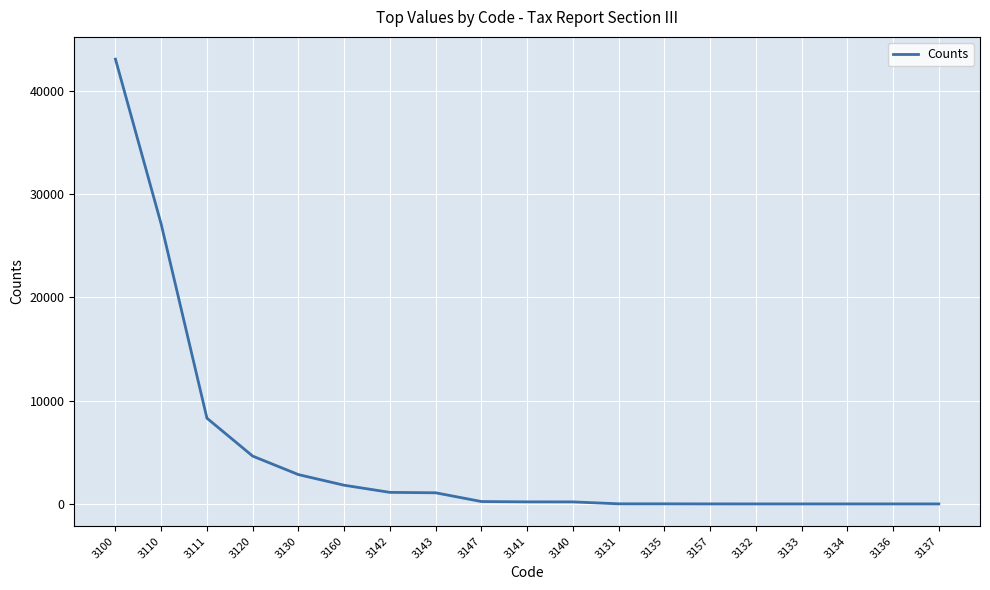

What position from the left is 3120?

4